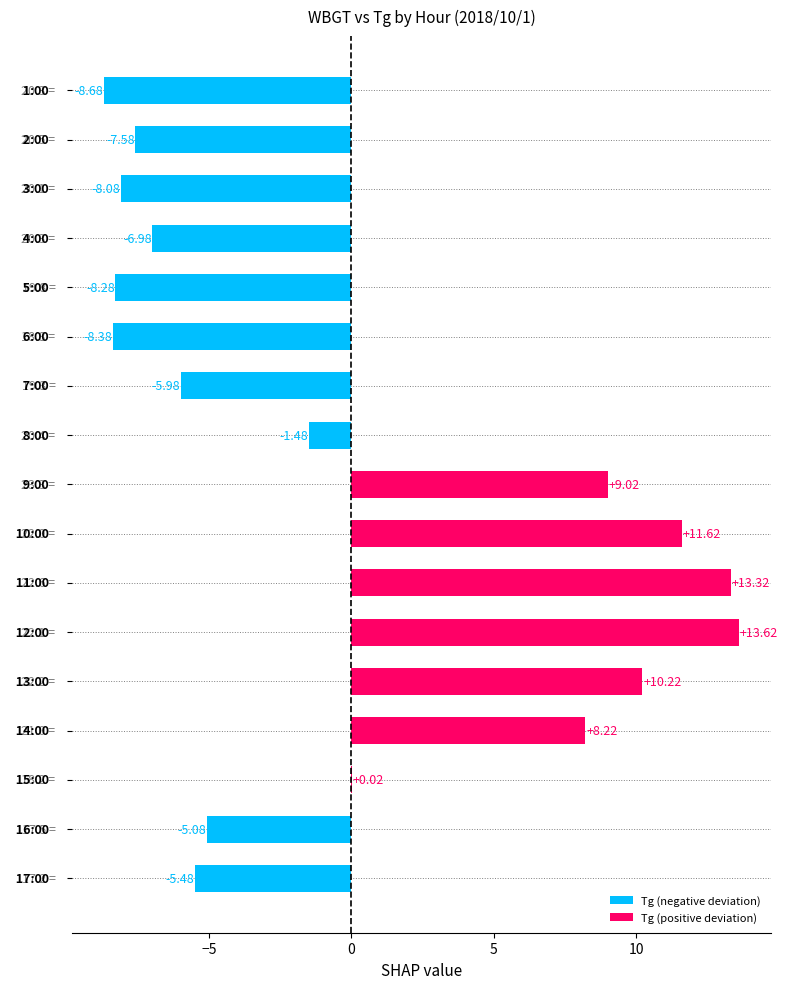

What is the smallest value displayed?

-8.7